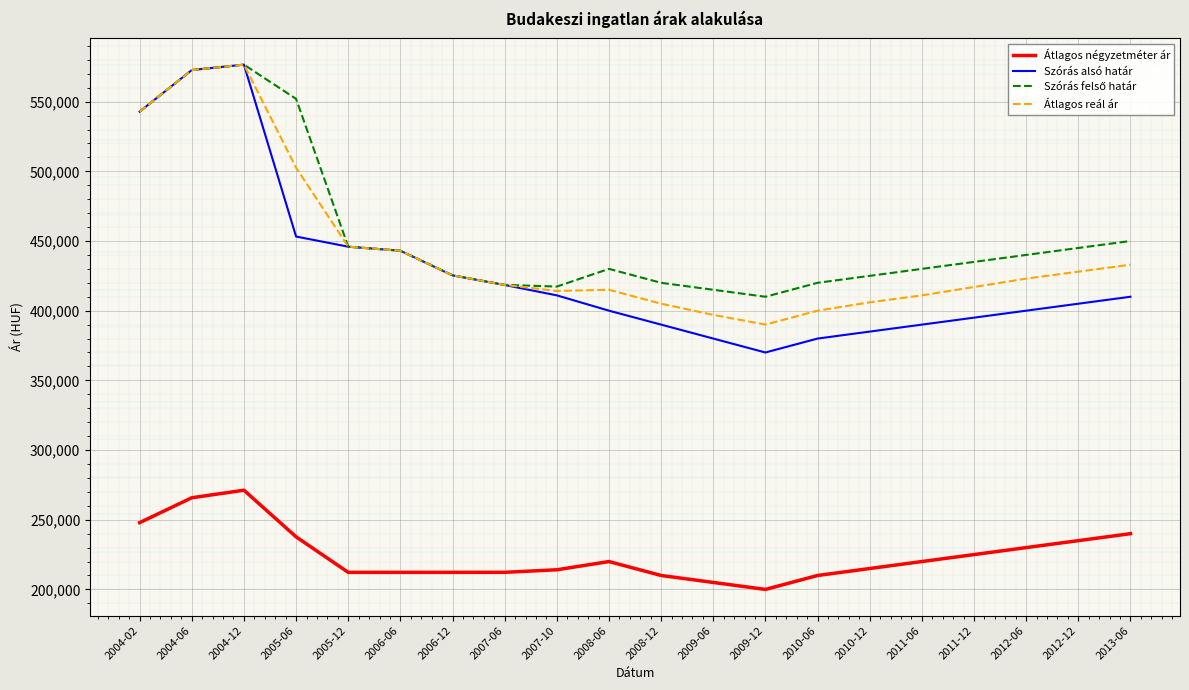

What is the minimum value shown in the chart?

200000